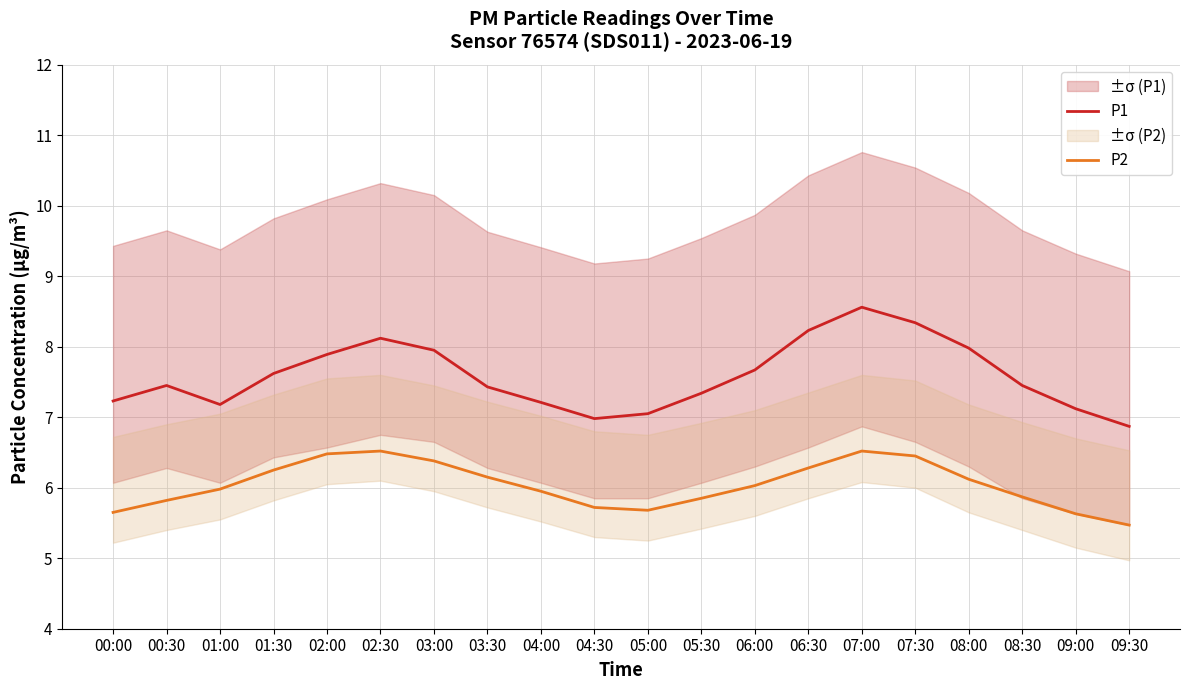

What is the label of the 17th point from the right?

01:30